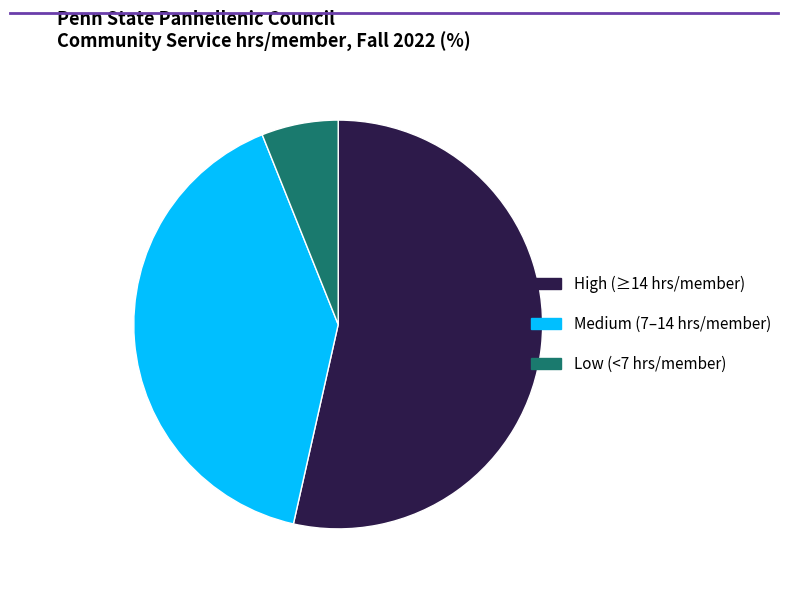

Is there any slice that represents more than half of the pie?

Yes